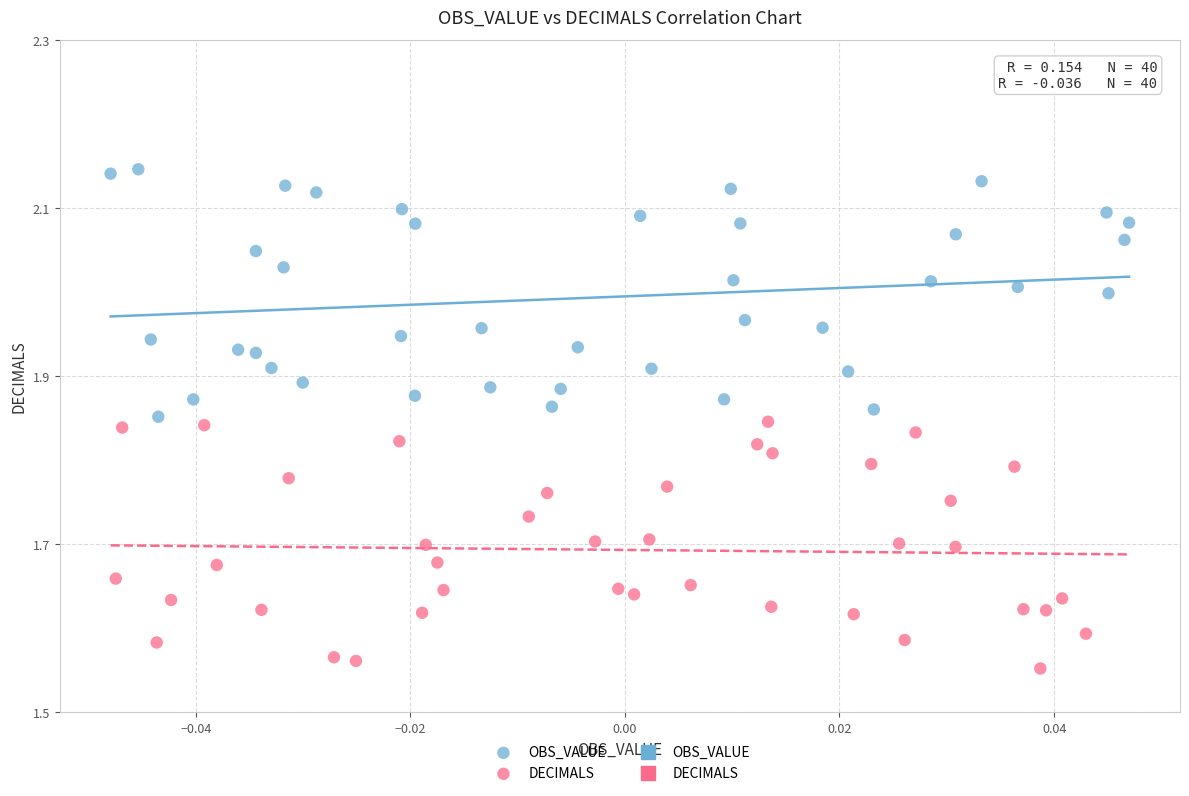

Which series contains the lowest Y value?

DECIMALS